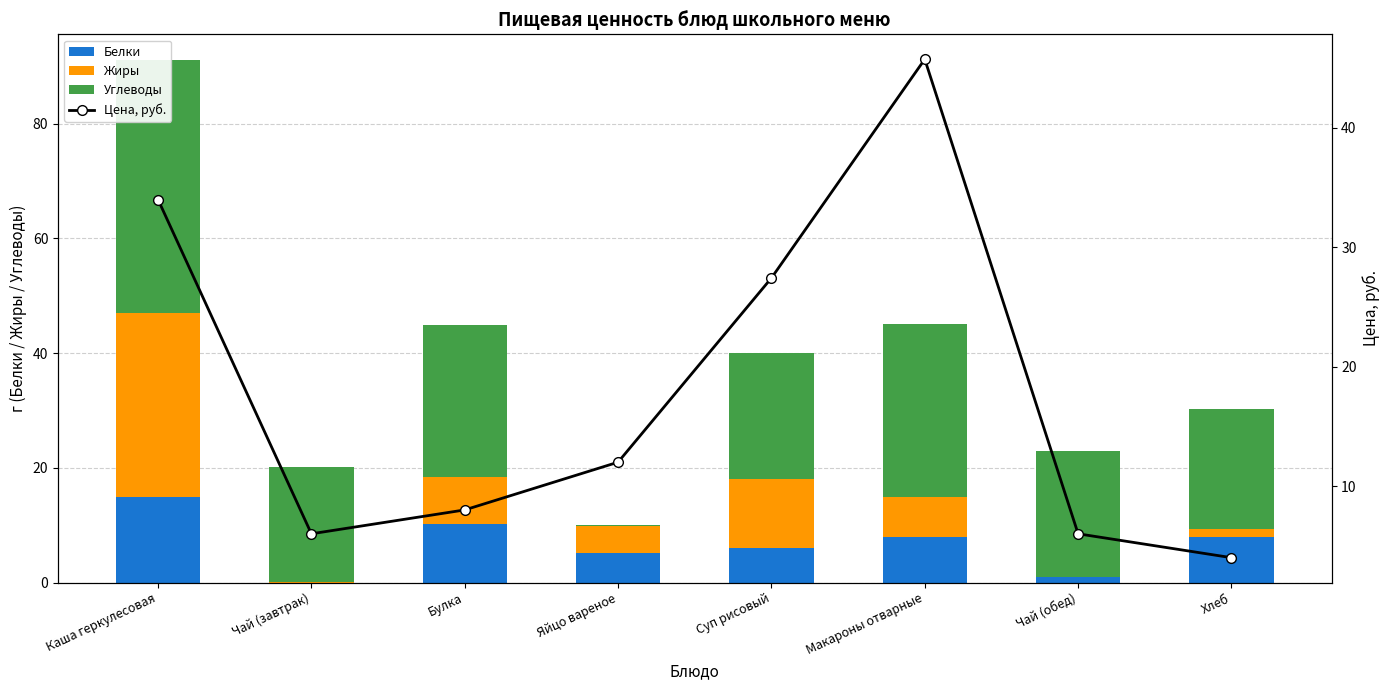

True or false: Углеводы has a value of 39.1 at Чай (обед).

False